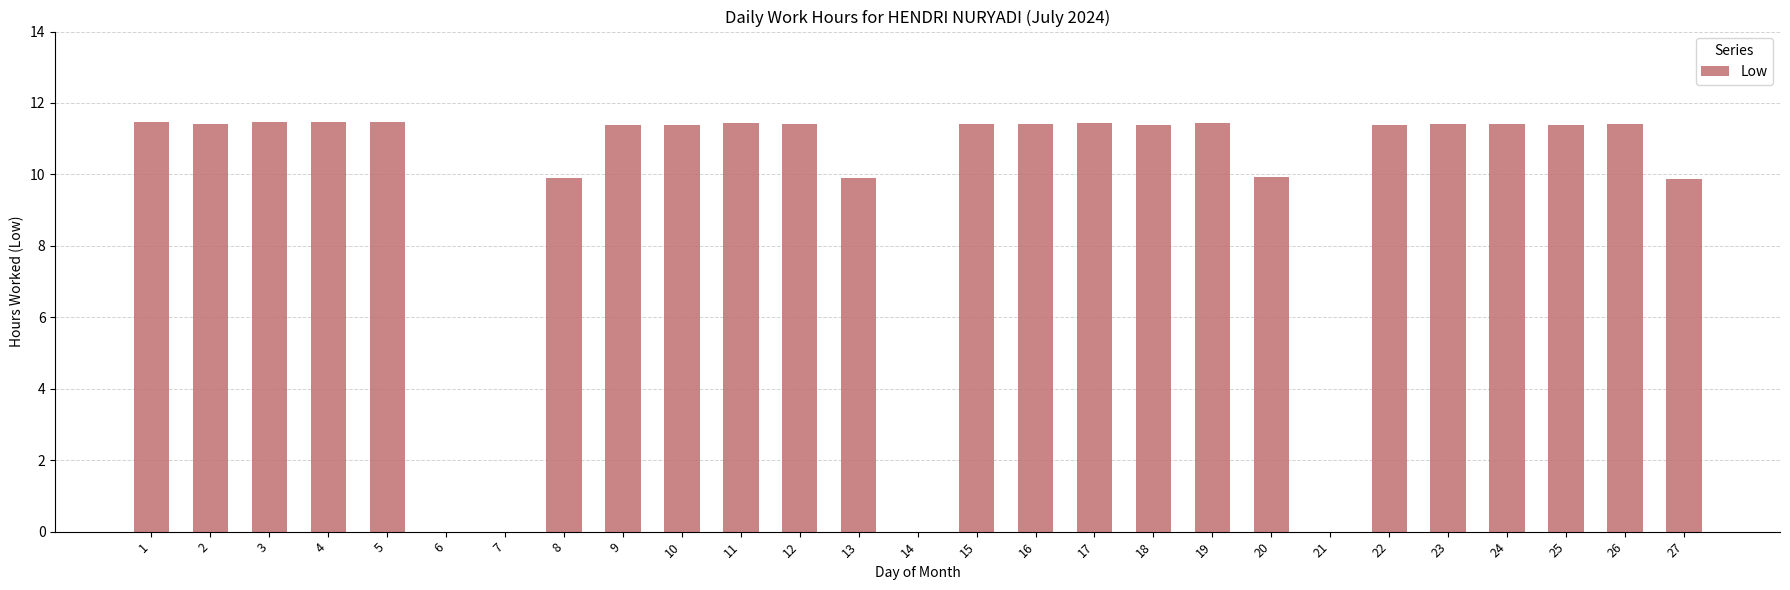

The value at 6 is 4.5. True or false?

False